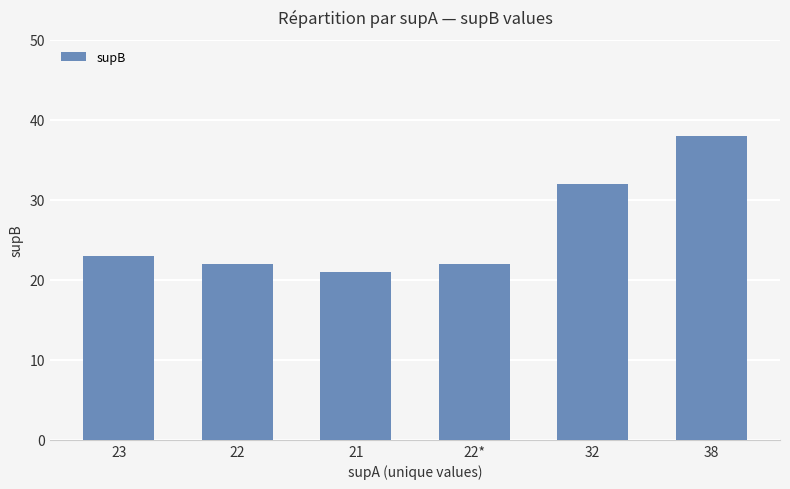

What is the maximum value shown in the chart?

38